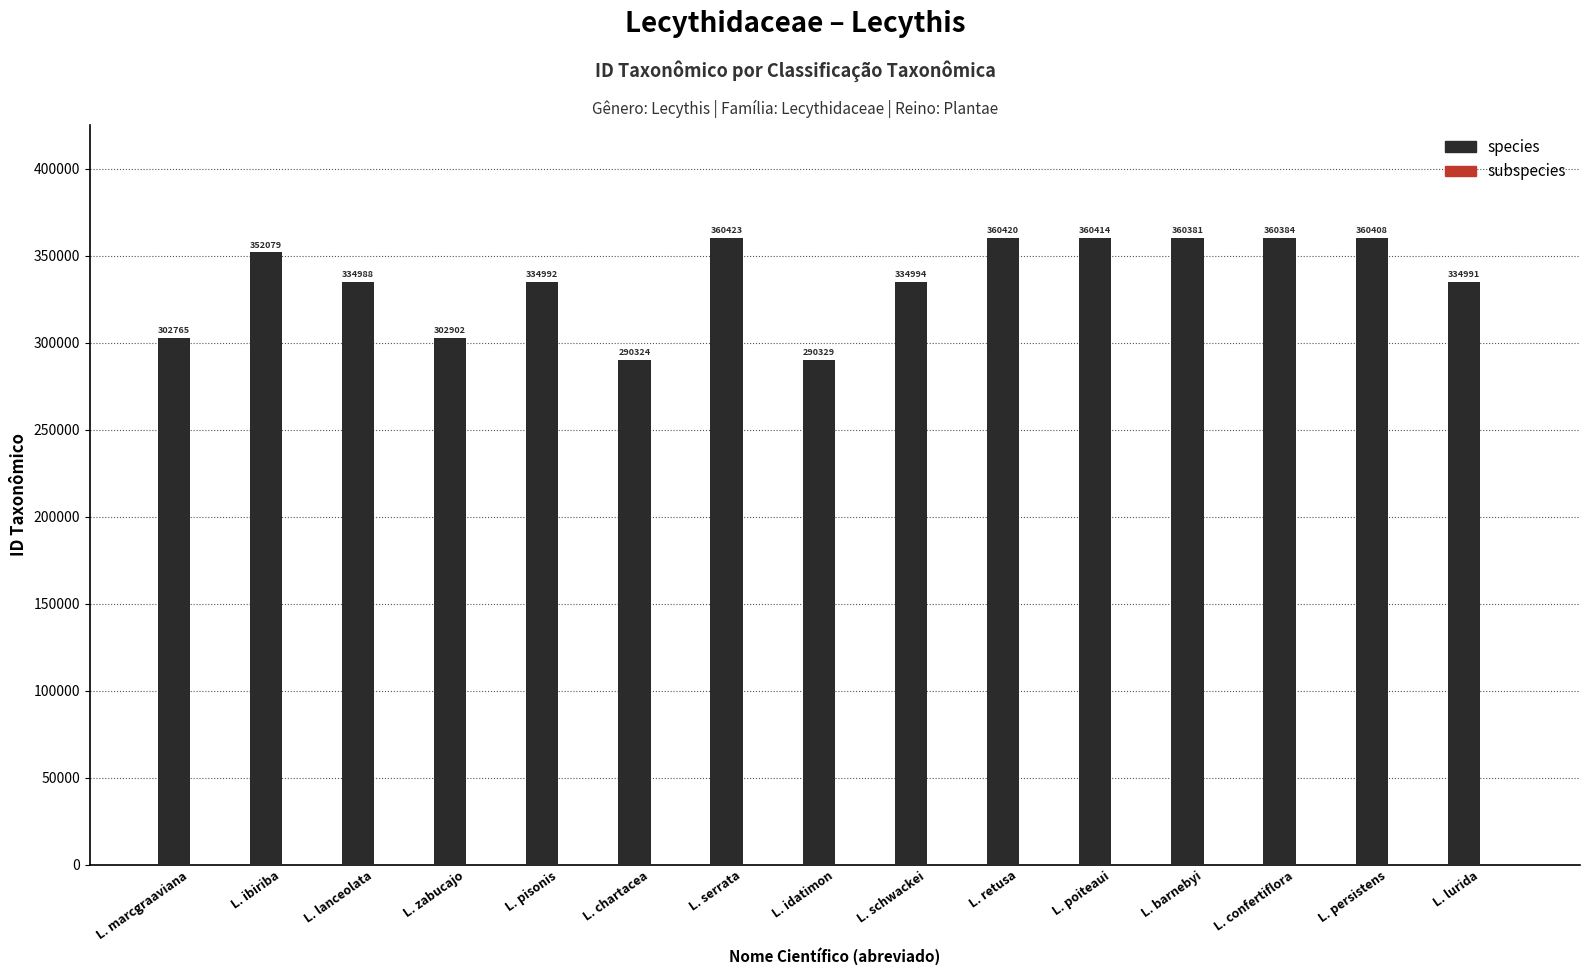

The chart shows a value of 290324 at L. chartacea. True or false?

True